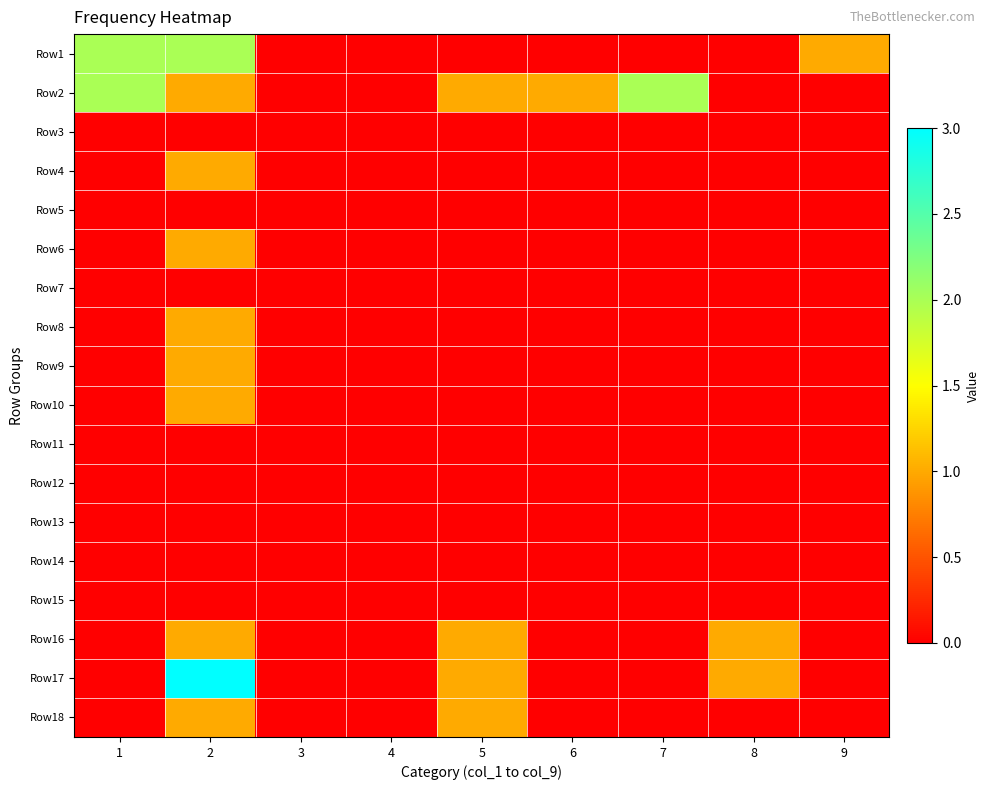

Reading right to left, transcribe all the data shown in this chart.

Row1: 9=1	8=0	7=0	6=0	5=0	4=0	3=0	2=2	1=2
Row2: 9=0	8=0	7=2	6=1	5=1	4=0	3=0	2=1	1=2
Row3: 9=0	8=0	7=0	6=0	5=0	4=0	3=0	2=0	1=0
Row4: 9=0	8=0	7=0	6=0	5=0	4=0	3=0	2=1	1=0
Row5: 9=0	8=0	7=0	6=0	5=0	4=0	3=0	2=0	1=0
Row6: 9=0	8=0	7=0	6=0	5=0	4=0	3=0	2=1	1=0
Row7: 9=0	8=0	7=0	6=0	5=0	4=0	3=0	2=0	1=0
Row8: 9=0	8=0	7=0	6=0	5=0	4=0	3=0	2=1	1=0
Row9: 9=0	8=0	7=0	6=0	5=0	4=0	3=0	2=1	1=0
Row10: 9=0	8=0	7=0	6=0	5=0	4=0	3=0	2=1	1=0
Row11: 9=0	8=0	7=0	6=0	5=0	4=0	3=0	2=0	1=0
Row12: 9=0	8=0	7=0	6=0	5=0	4=0	3=0	2=0	1=0
Row13: 9=0	8=0	7=0	6=0	5=0	4=0	3=0	2=0	1=0
Row14: 9=0	8=0	7=0	6=0	5=0	4=0	3=0	2=0	1=0
Row15: 9=0	8=0	7=0	6=0	5=0	4=0	3=0	2=0	1=0
Row16: 9=0	8=1	7=0	6=0	5=1	4=0	3=0	2=1	1=0
Row17: 9=0	8=1	7=0	6=0	5=1	4=0	3=0	2=3	1=0
Row18: 9=0	8=0	7=0	6=0	5=1	4=0	3=0	2=1	1=0